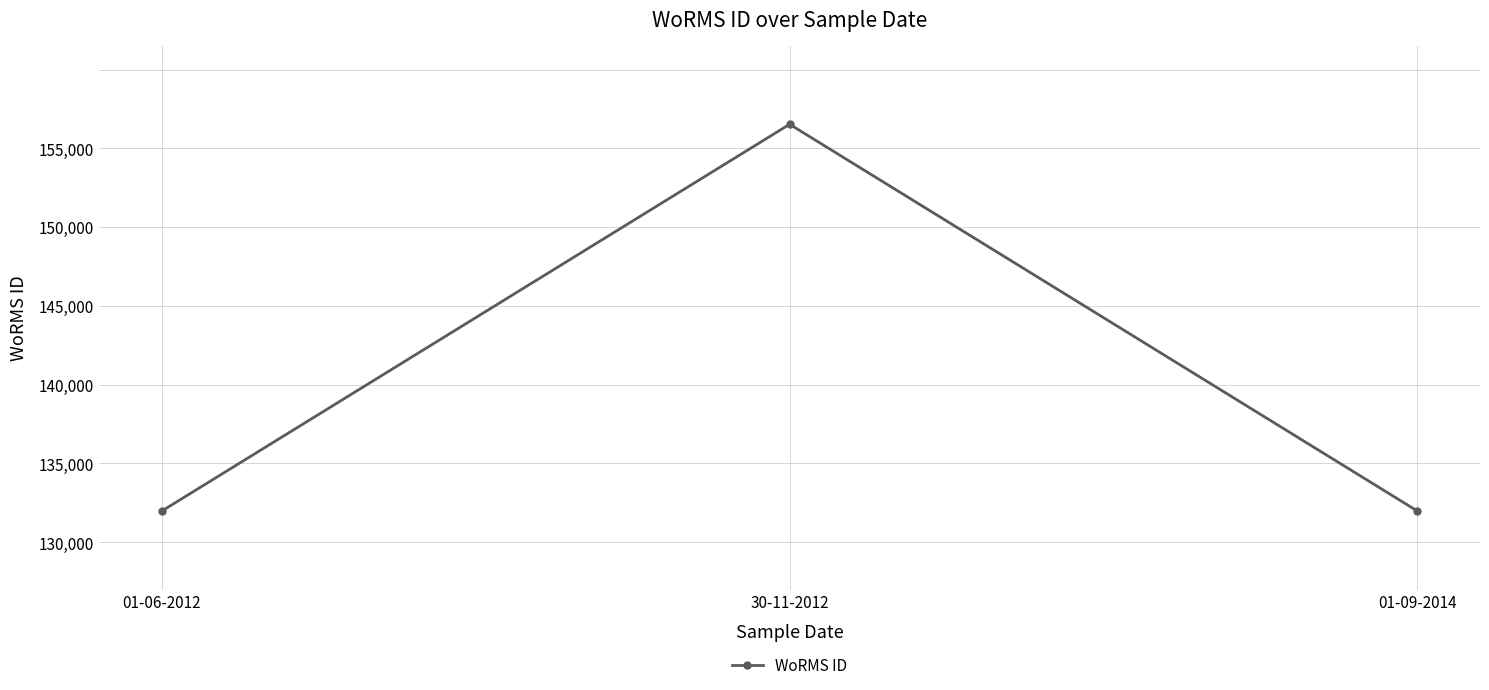

Between 01-06-2012 and 30-11-2012, which is larger?

30-11-2012